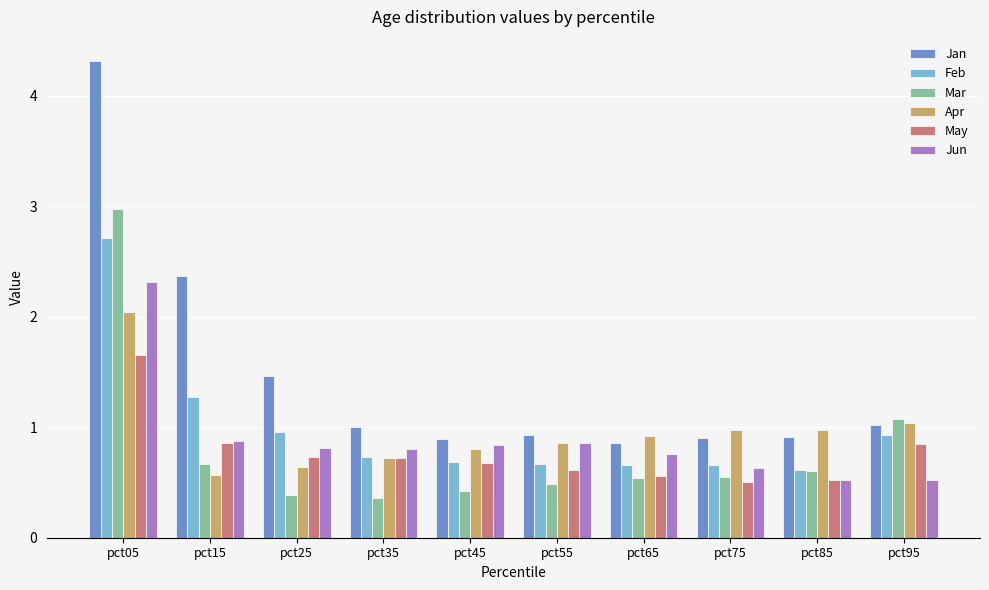

How many data points does each series have?

10